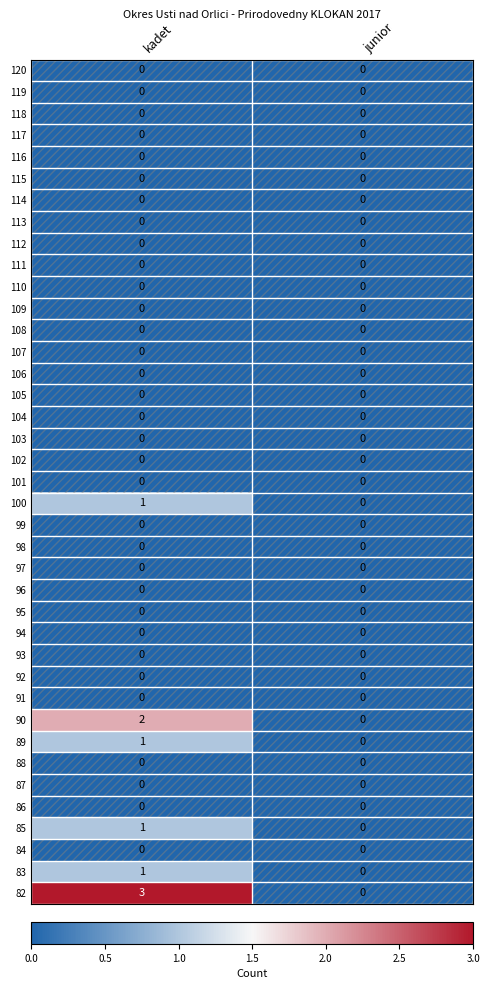

The value of 97 at kadet is 0. True or false?

True